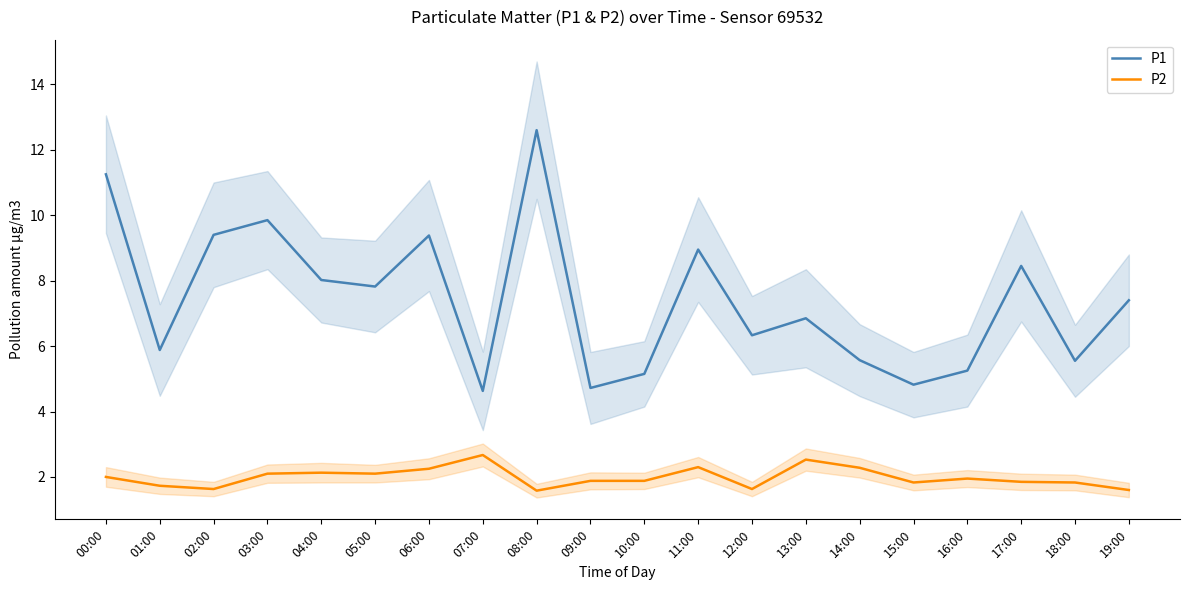

What is the greatest value displayed?

12.6